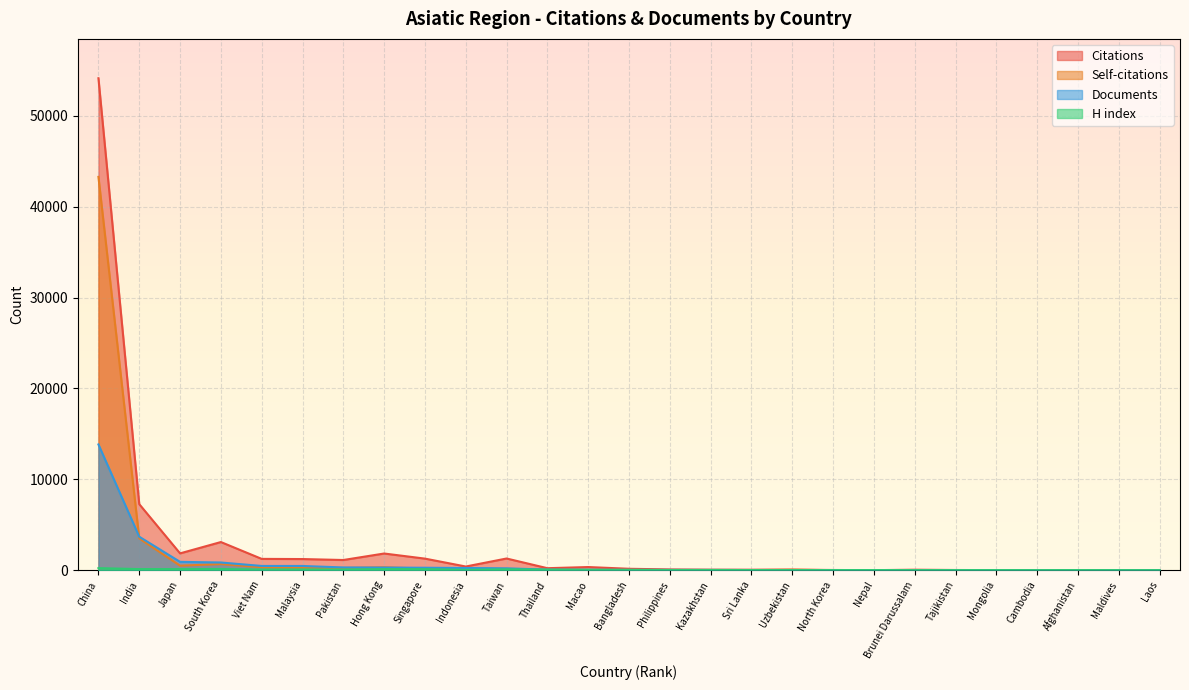

How many interior local peaks does the Self-citations series have?

7